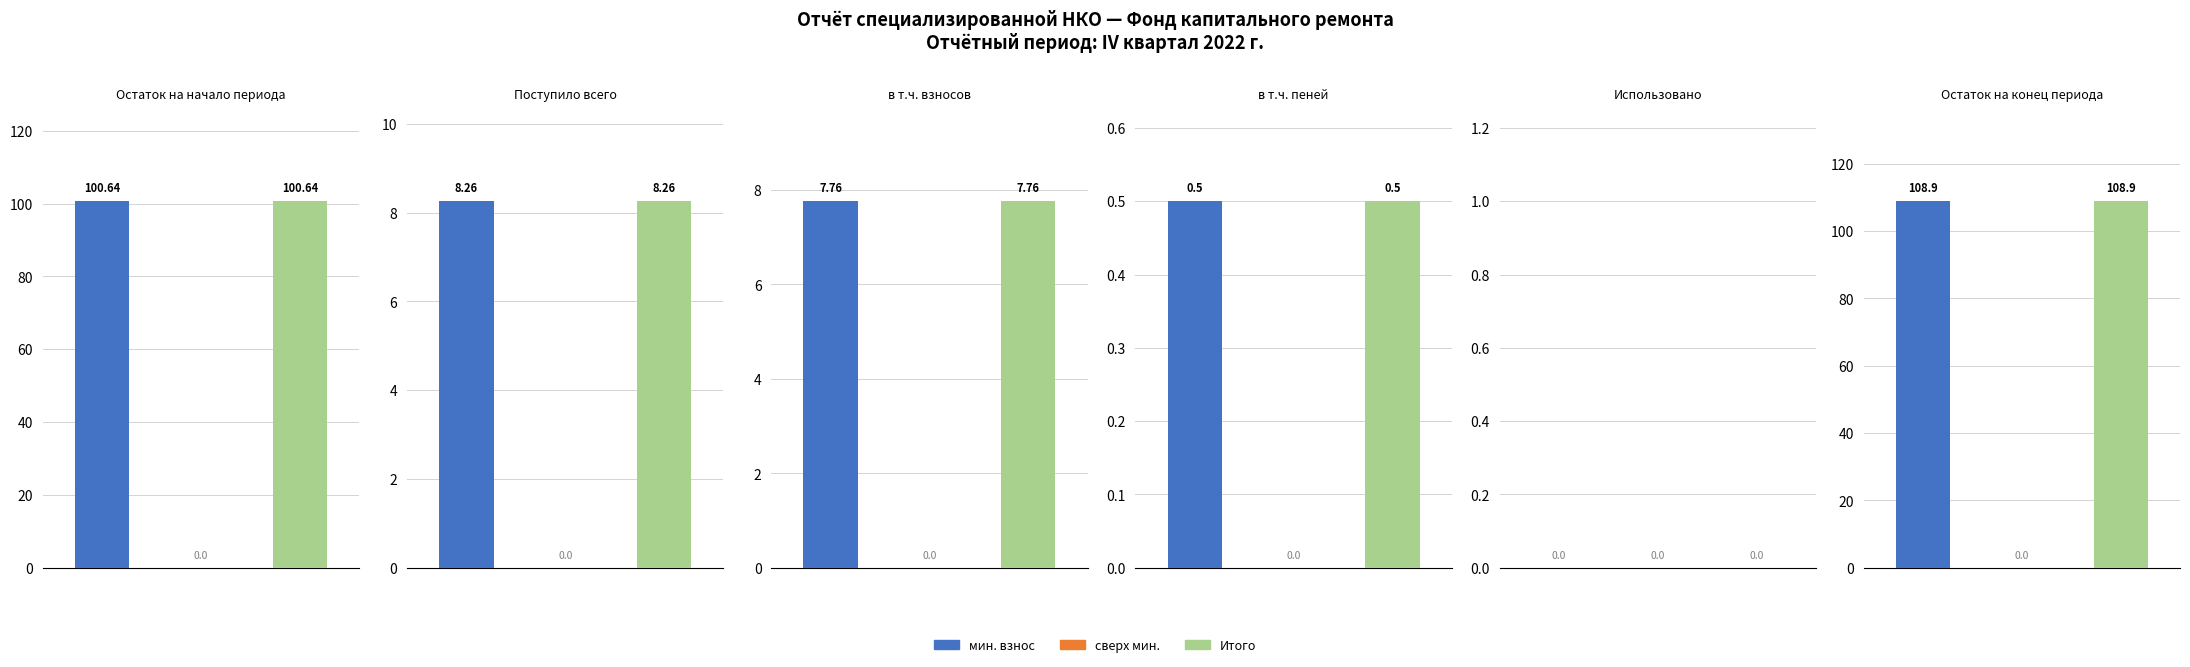

The r3 series shows 0.7 at Итого фонд. True or false?

False